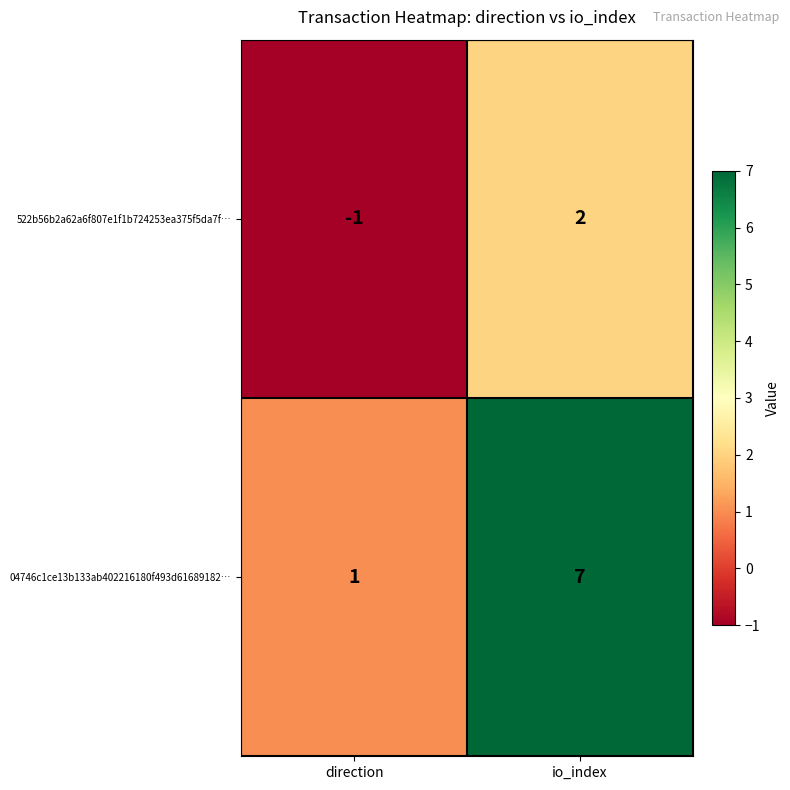

The value of 522b56b2a62a6f807e1f1b724253ea375f5da7f… at io_index is 3. True or false?

False